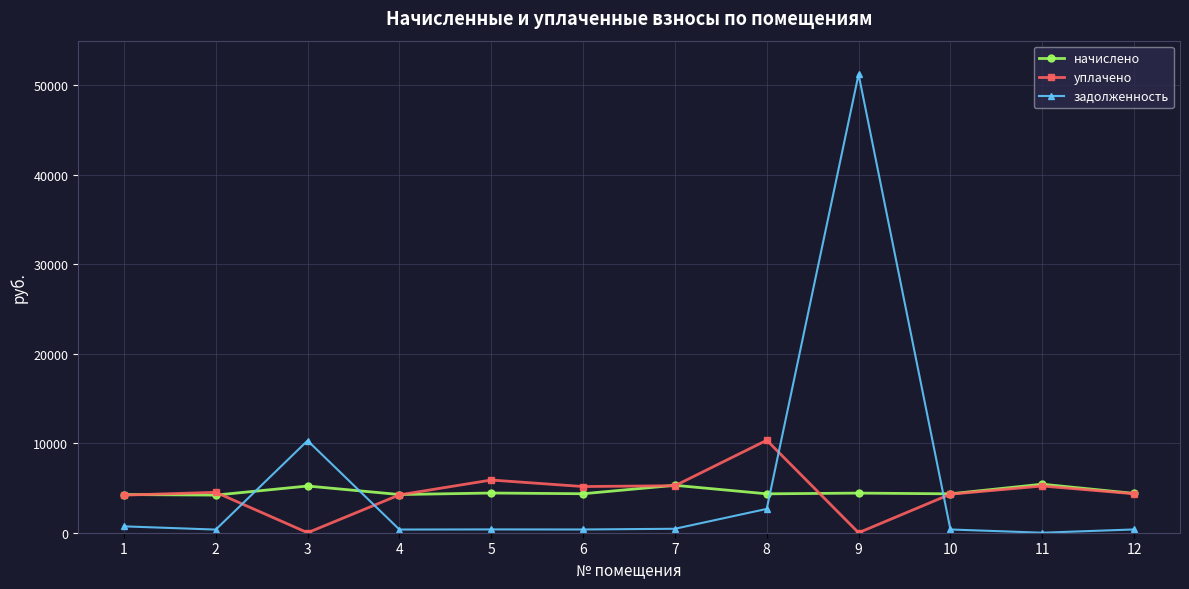

The уплачено series shows 4310.1 at 10. True or false?

True